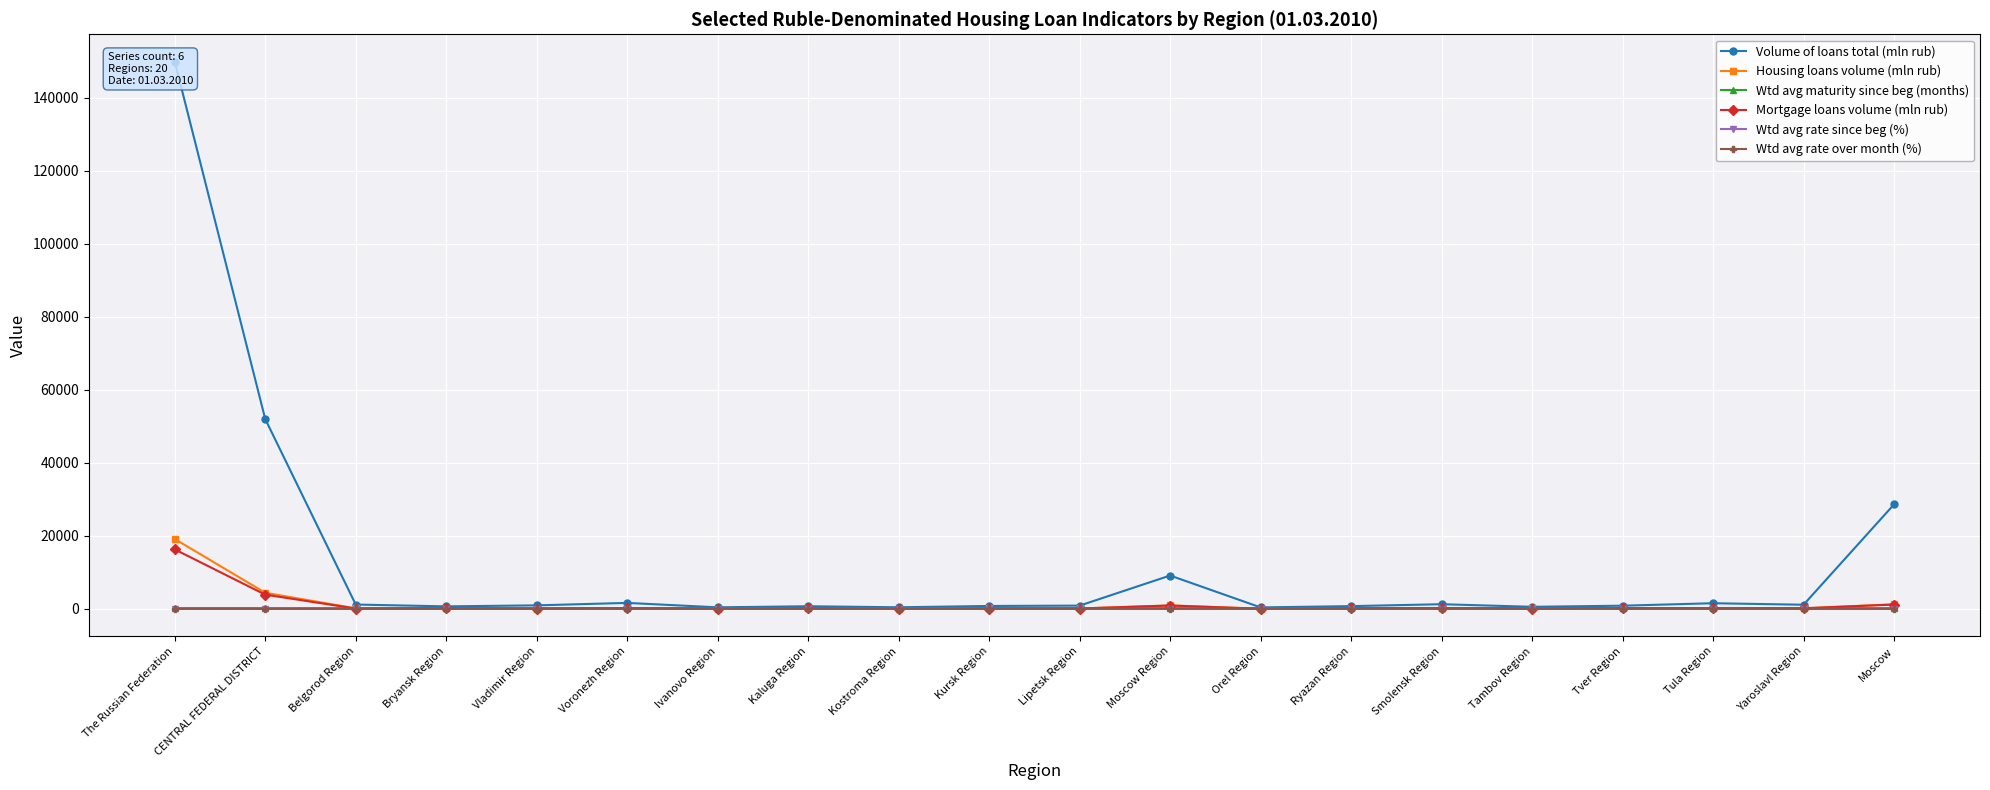

Does the chart display data point markers on the line(s)?

Yes